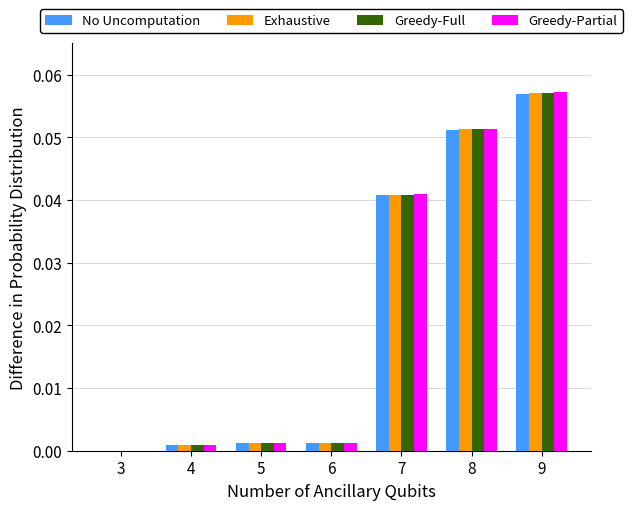

The Greedy-Partial series shows 0.0 at 4. True or false?

True